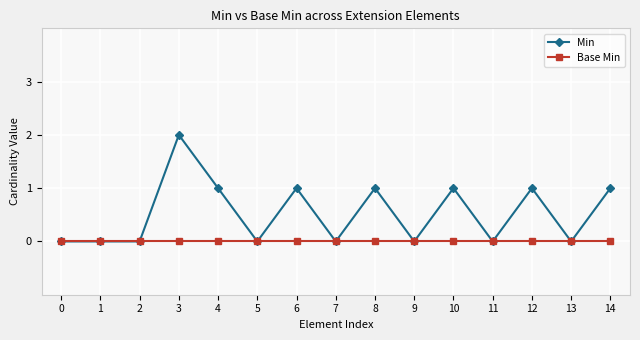

List the series in order of their overall mean, lowest first.

Base Min, Min